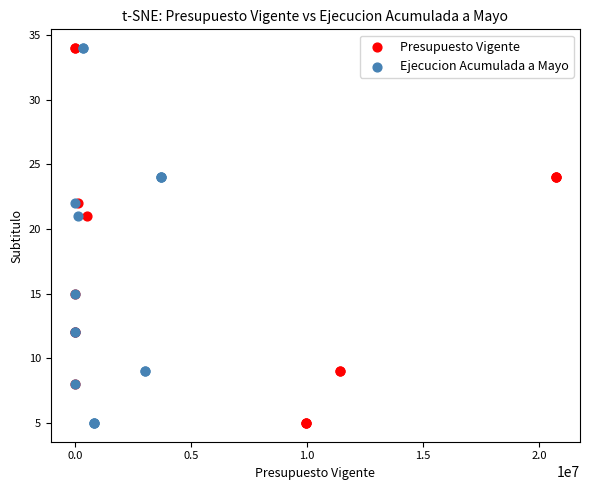

What are all the series names shown in the legend?

Presupuesto Vigente, Ejecucion Acumulada a Mayo